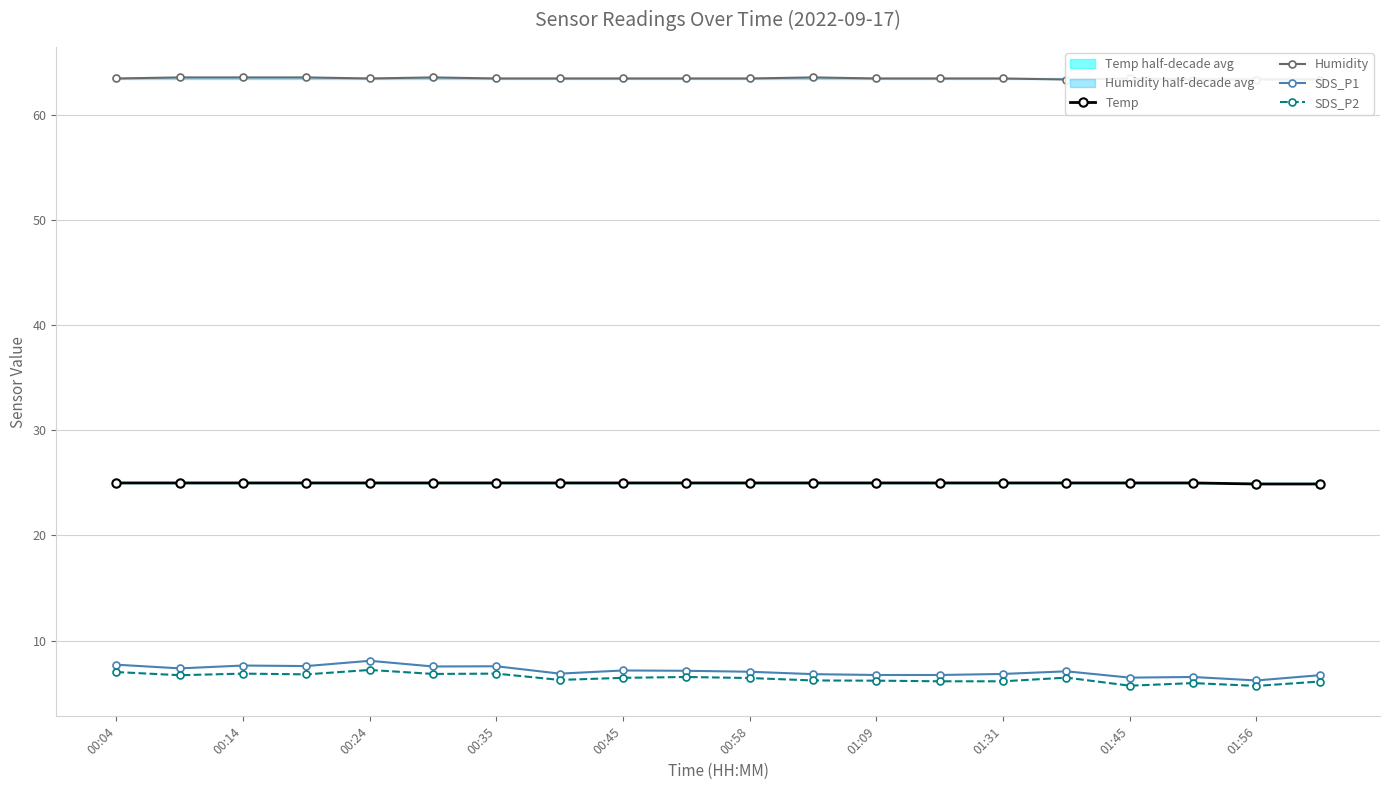

True or false: Humidity and Temp intersect in this chart.

False